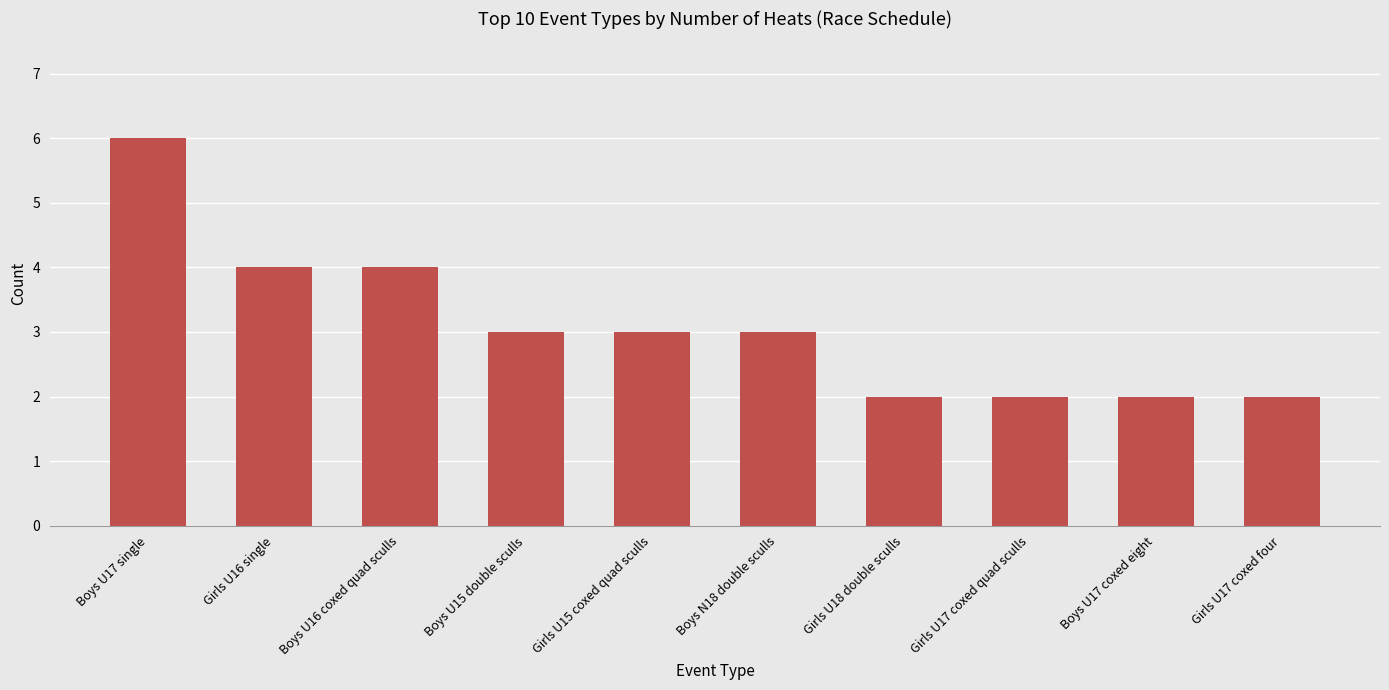

What position from the right is Boys U16 coxed quad sculls?

8